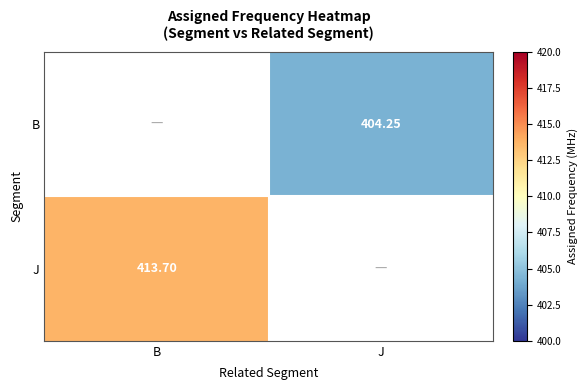

Rank the categories by B value from lowest to highest.

B, J